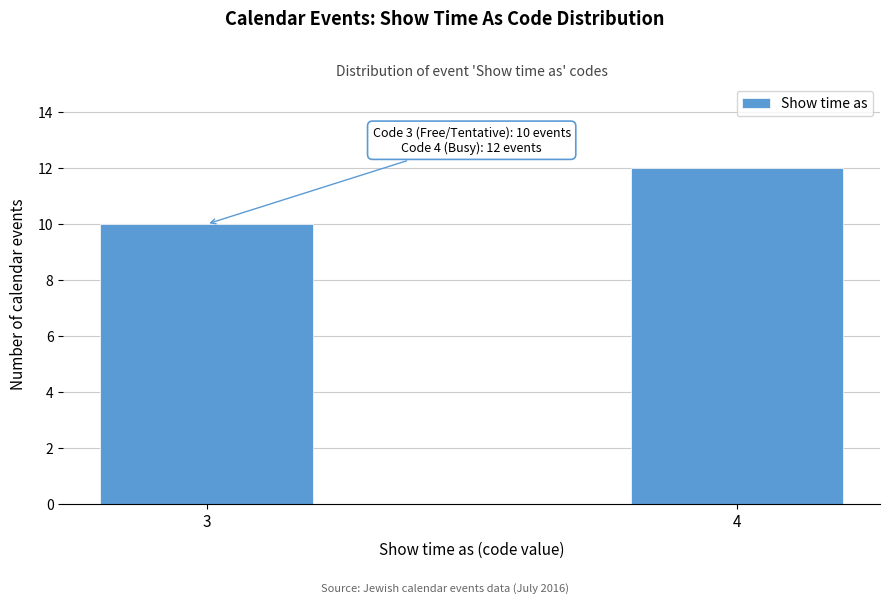

Reading right to left, what are all the values shown in this chart?

4=12	3=10